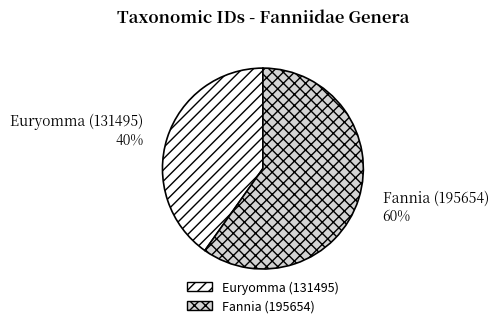

True or false: Fannia (195654) accounts for 54% of the total.

False